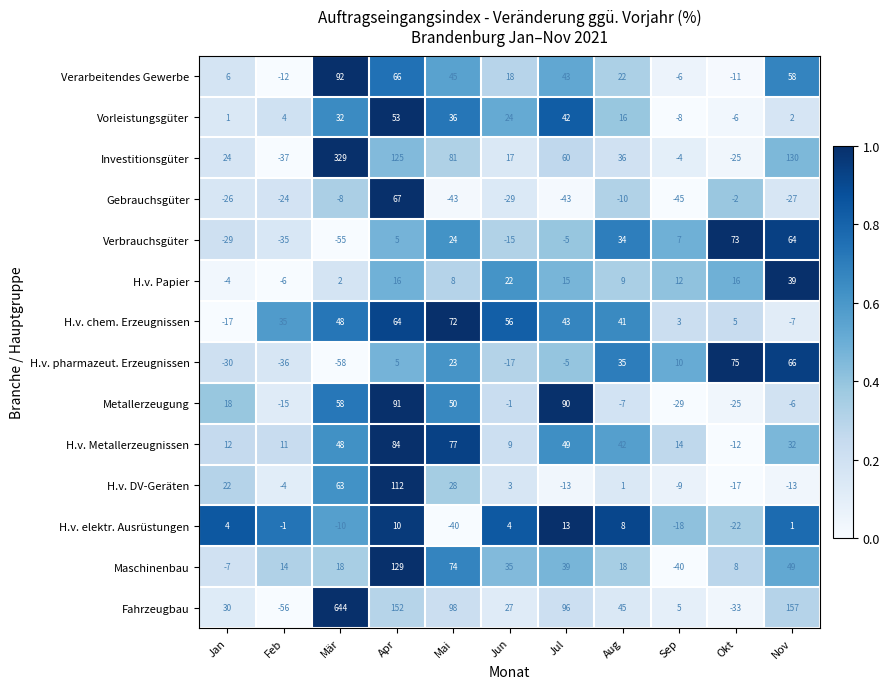

At how many categories does at least one series exceed 0?

11